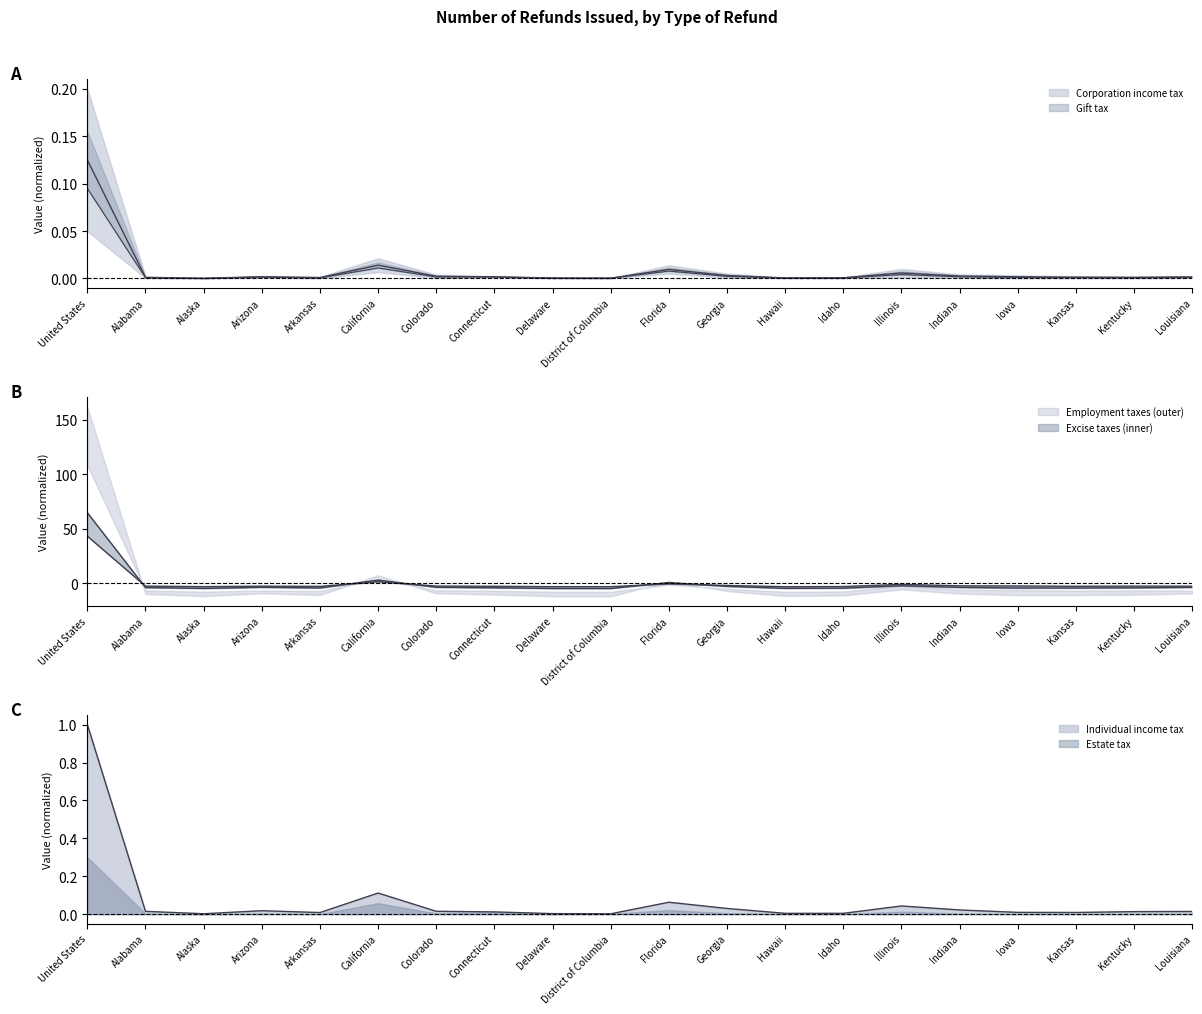

At which category is the sum across all series the highest?

United States